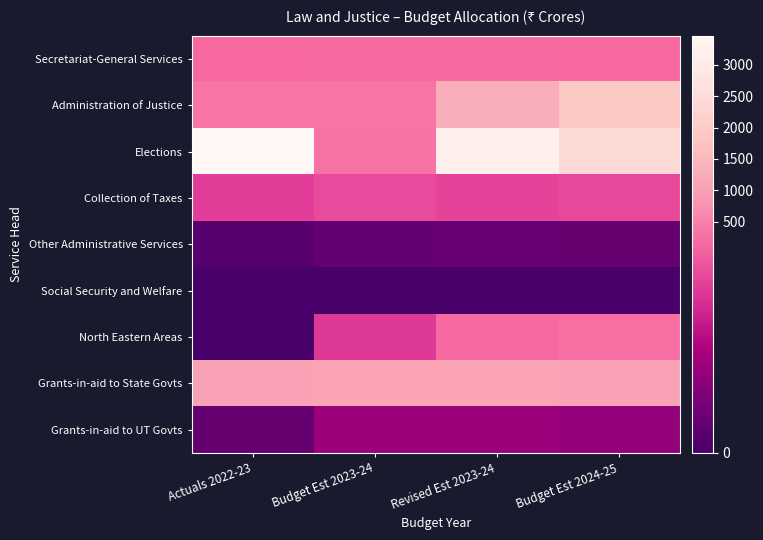

Reading left to right, transcribe all the data shown in this chart.

Secretariat-General Services: Actuals 2022-23=162.6	Budget Est 2023-24=181.0	Revised Est 2023-24=169.6	Budget Est 2024-25=166.7
Administration of Justice: Actuals 2022-23=329.3	Budget Est 2023-24=330.6	Revised Est 2023-24=1295.5	Budget Est 2024-25=1893.7
Elections: Actuals 2022-23=3456.2	Budget Est 2023-24=317.0	Revised Est 2023-24=3181.0	Budget Est 2024-25=2418.2
Collection of Taxes: Actuals 2022-23=113.9	Budget Est 2023-24=122.6	Revised Est 2023-24=117.0	Budget Est 2024-25=120.8
Other Administrative Services: Actuals 2022-23=12.1	Budget Est 2023-24=20.2	Revised Est 2023-24=22.5	Budget Est 2024-25=21.3
Social Security and Welfare: Actuals 2022-23=0.0	Budget Est 2023-24=0.2	Revised Est 2023-24=0.2	Budget Est 2024-25=0.1
North Eastern Areas: Actuals 2022-23=0.0	Budget Est 2023-24=111.0	Revised Est 2023-24=193.5	Budget Est 2024-25=255.0
Grants-in-aid to State Govts: Actuals 2022-23=1035.8	Budget Est 2023-24=1088.0	Revised Est 2023-24=1088.0	Budget Est 2024-25=1045.0
Grants-in-aid to UT Govts: Actuals 2022-23=22.1	Budget Est 2023-24=60.0	Revised Est 2023-24=60.0	Budget Est 2024-25=53.0